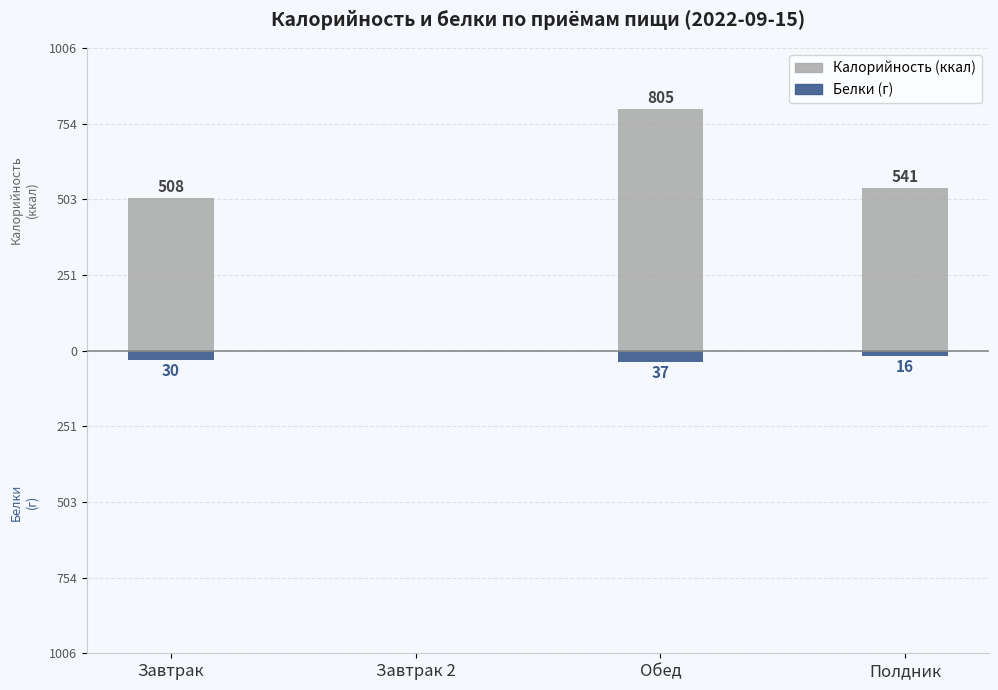

Reading right to left, extract all data points from this chart.

Калорийность (ккал): Полдник=541	Обед=805	Завтрак 2=0	Завтрак=508
Белки (г): Полдник=-16	Обед=-37	Завтрак 2=0	Завтрак=-30